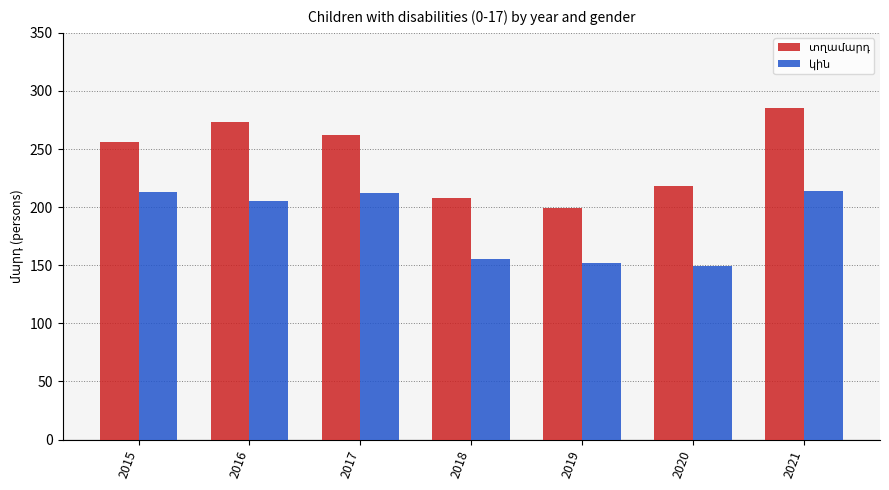

What is the minimum value shown in the chart?

149